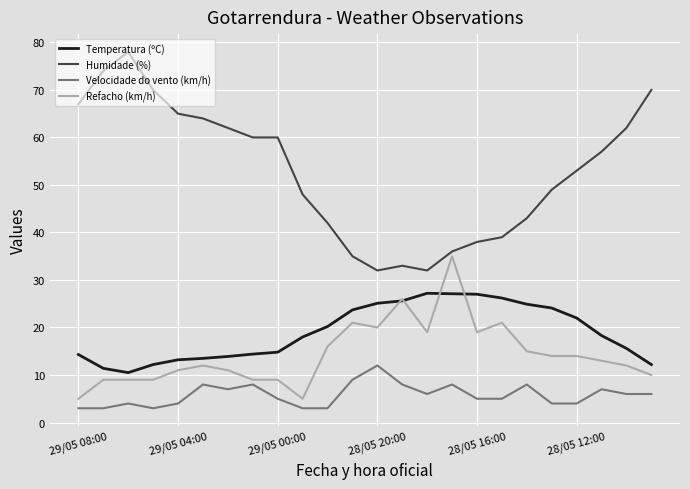

True or false: Humidade (%) and Velocidade do vento (km/h) cross at least once.

False